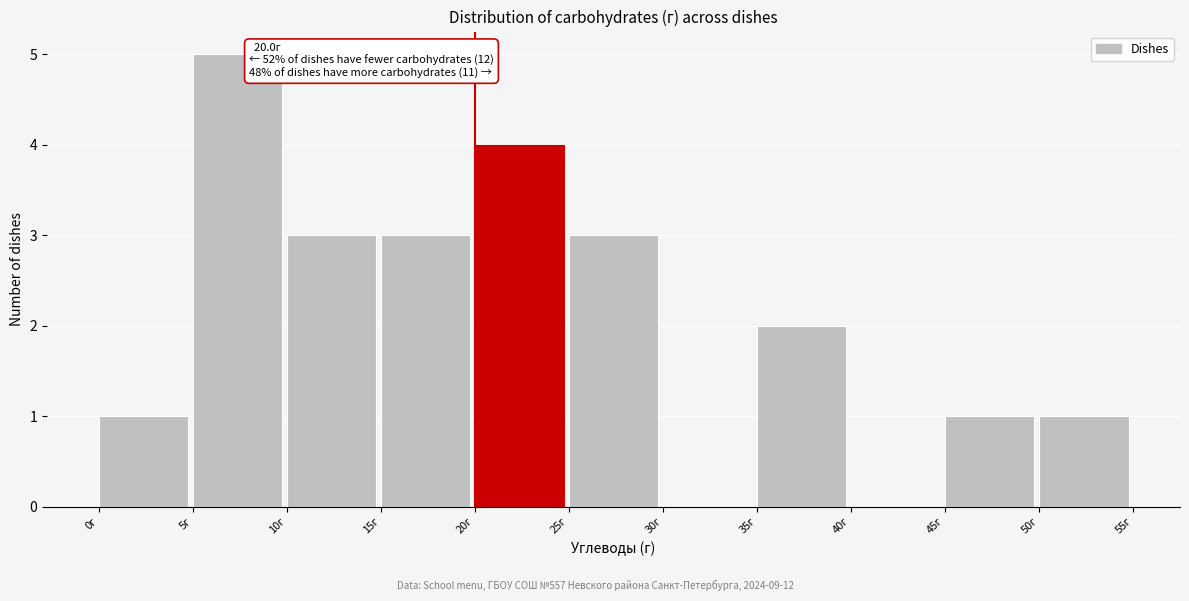

Over which range of the x-axis is the bar tallest?

5 to 10